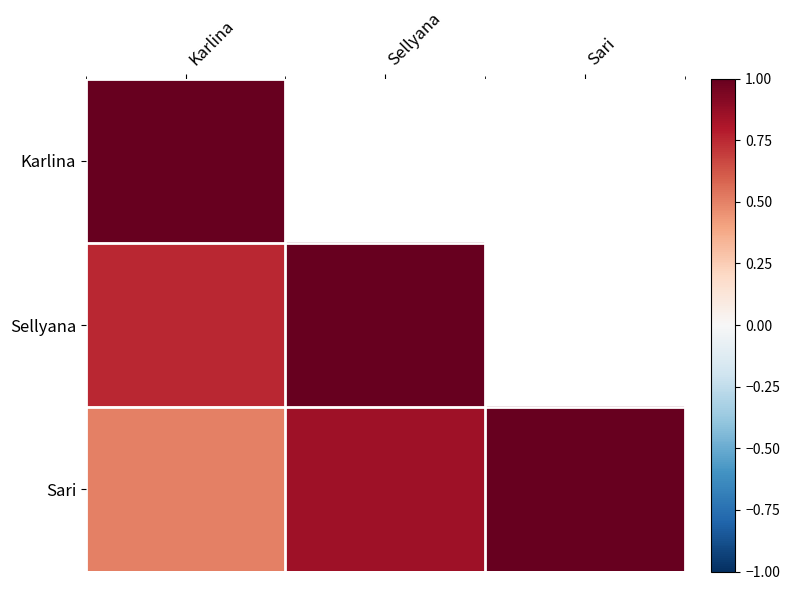

At how many categories does at least one series exceed 0?

3